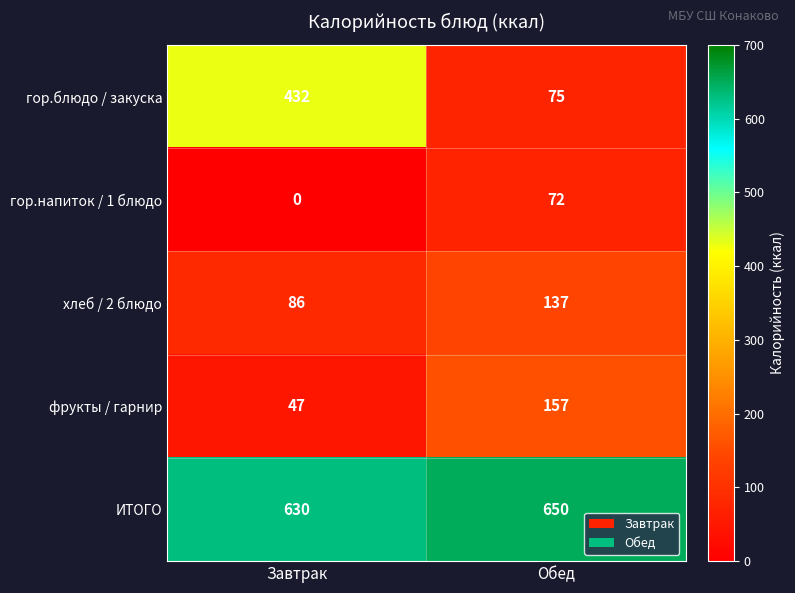

Rank the series by their maximum value, from lowest to highest.

гор.напиток / 1 блюдо, хлеб / 2 блюдо, фрукты / гарнир, гор.блюдо / закуска, ИТОГО